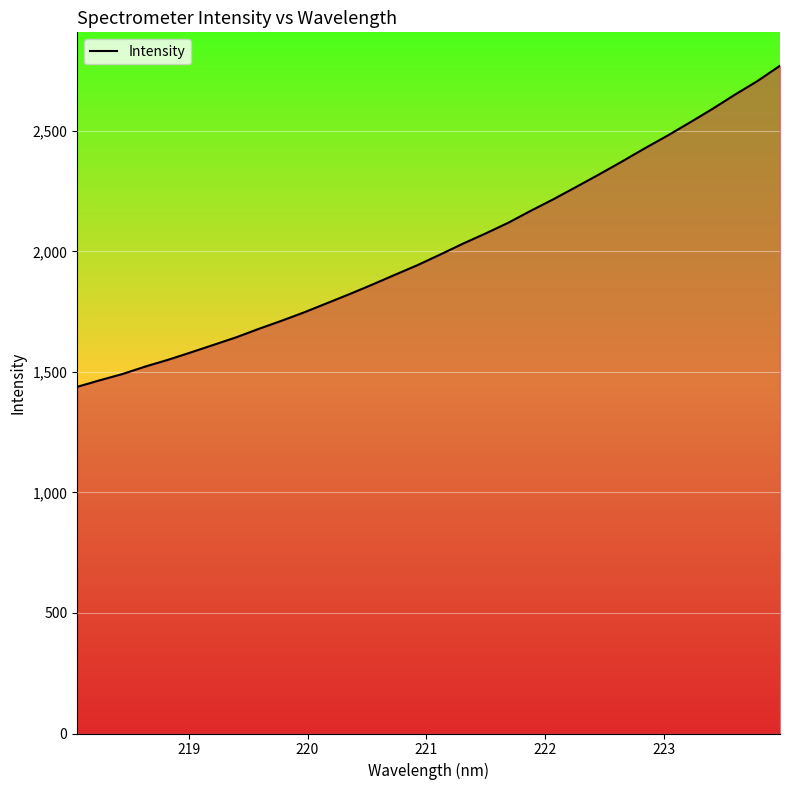

True or false: there are more than 2 points higher than both neighbors.

False